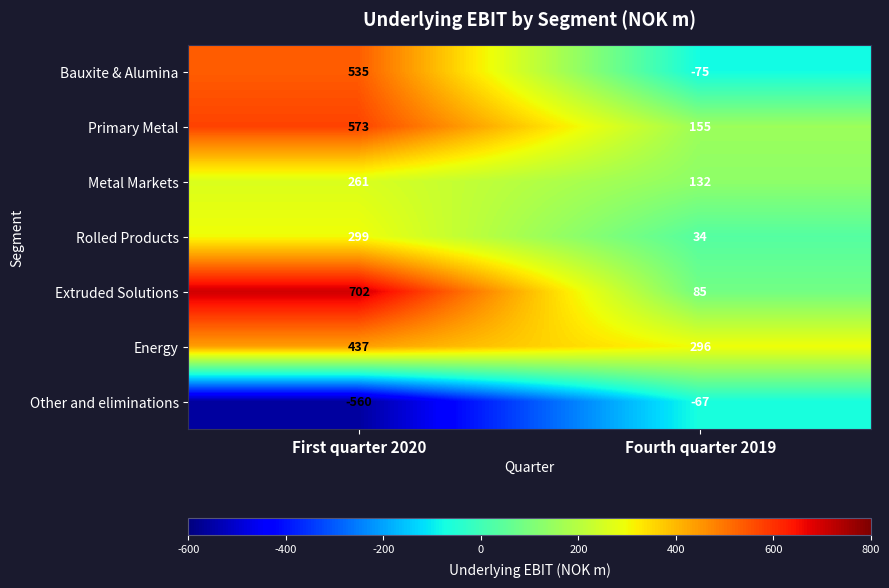

At First quarter 2020, list the series in order from largest to smallest.

Extruded Solutions, Primary Metal, Bauxite & Alumina, Energy, Rolled Products, Metal Markets, Other and eliminations